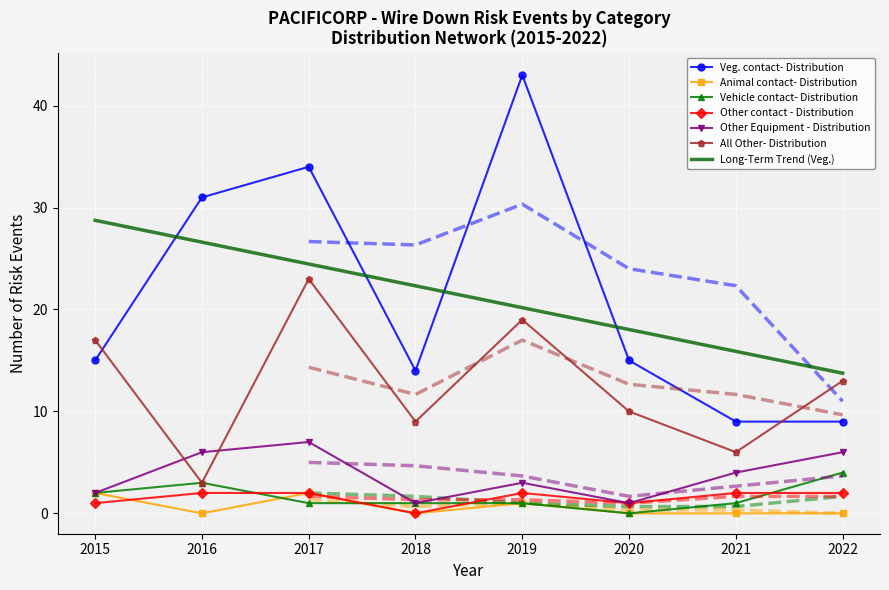

Count the number of categories in the chart.

8